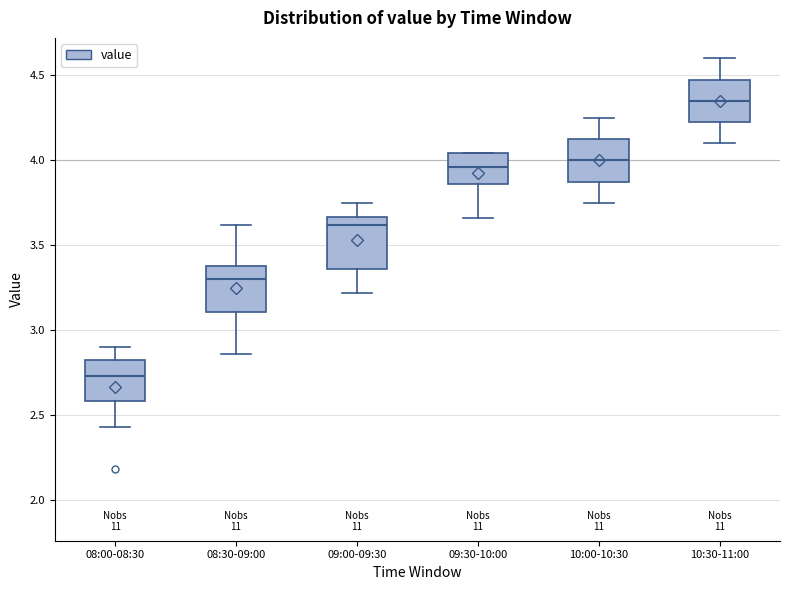

Reading left to right, read every box against the y-axis: the position of its median line, the range the box covers, and the ends of its whiskers. The values are not printed on the chart, so give them approximately, as read against the axis.

08:00-08:30: median 2.75, box 2.60 to 2.85, whiskers 2.45 to 2.90
08:30-09:00: median 3.30, box 3.10 to 3.40, whiskers 2.85 to 3.60
09:00-09:30: median 3.60, box 3.35 to 3.65, whiskers 3.20 to 3.75
09:30-10:00: median 3.95, box 3.85 to 4.05, whiskers 3.65 to 4.05
10:00-10:30: median 4.00, box 3.90 to 4.15, whiskers 3.75 to 4.25
10:30-11:00: median 4.35, box 4.25 to 4.50, whiskers 4.10 to 4.60